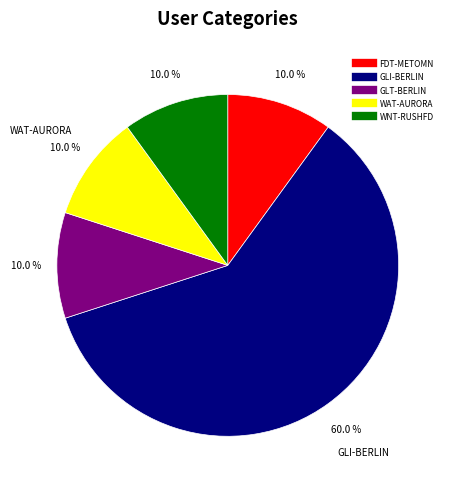

What is the largest slice in the pie chart?

GLI-BERLIN